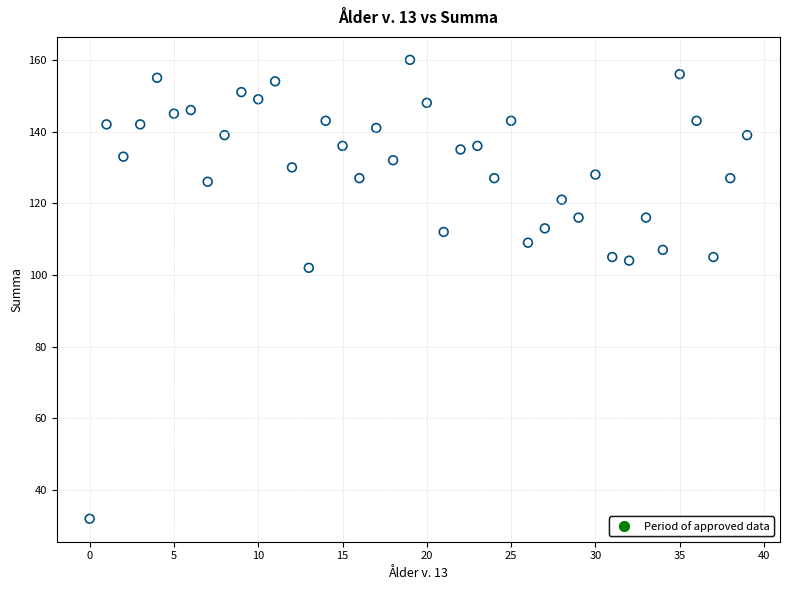

What is the range of Y values (max minus min)?

128